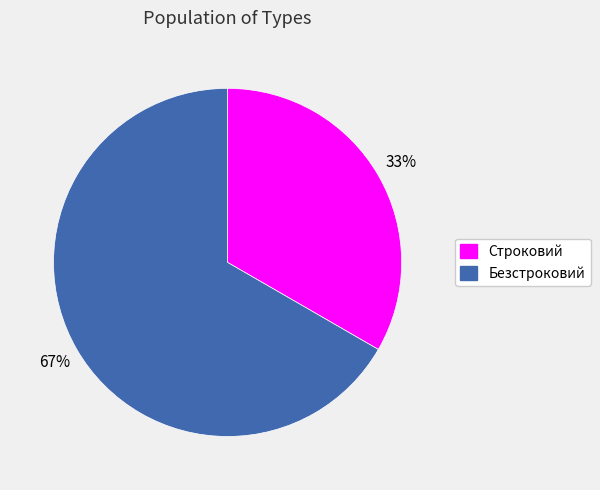

To the nearest percent, what is the combined percentage of Безстроковий and Строковий?

100%